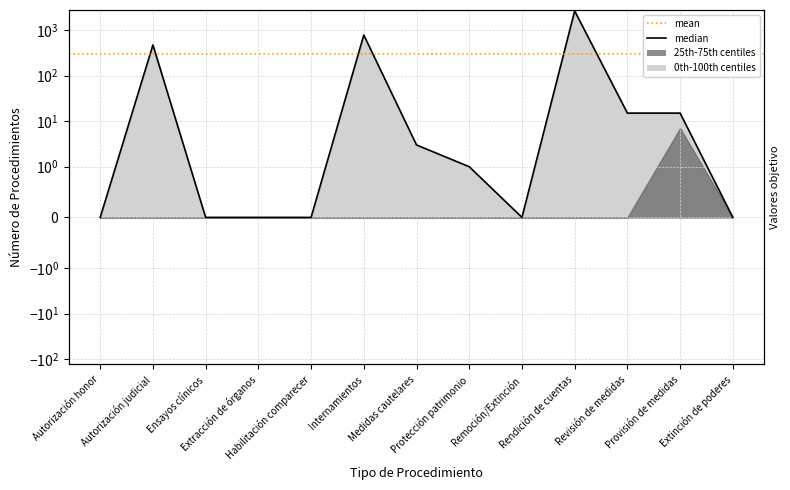

The value at Medidas cautelares is 3. True or false?

True